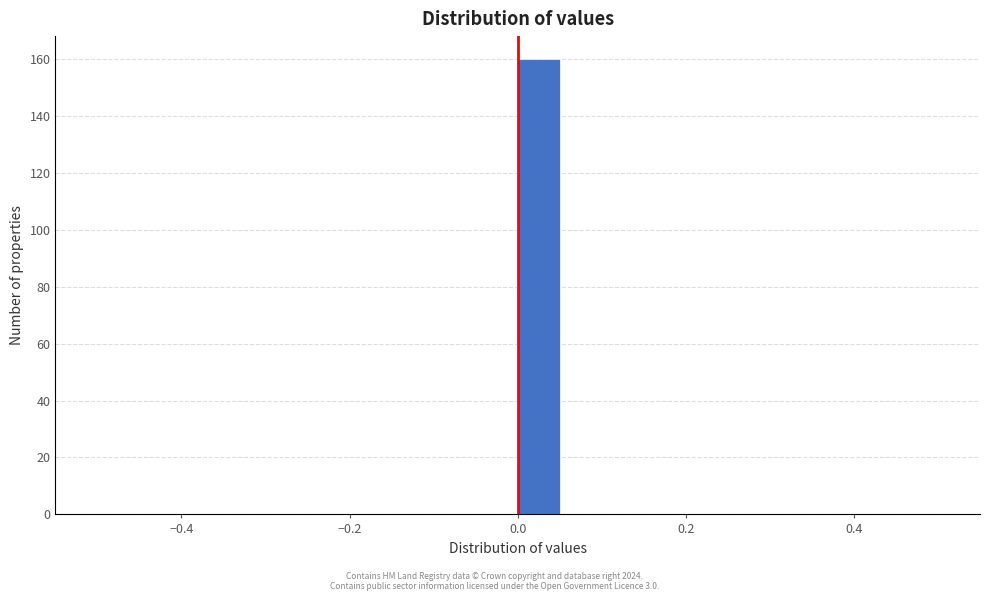

Around what value on the x-axis is the tallest bar? Give the approximate position of its centre, as read against the axis.

0.02